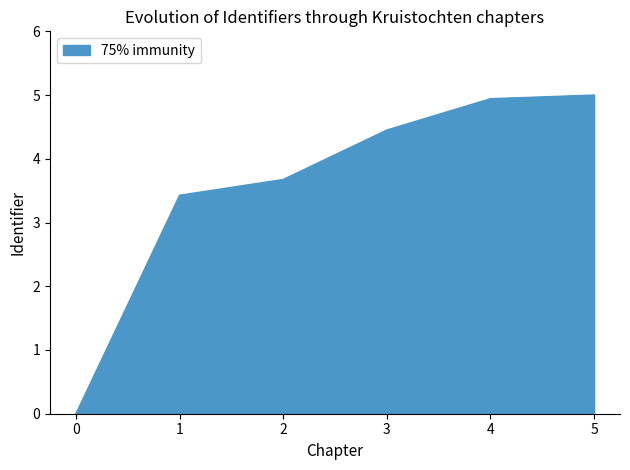

What is the ratio of the value at 3 to the value at 1?

1.3